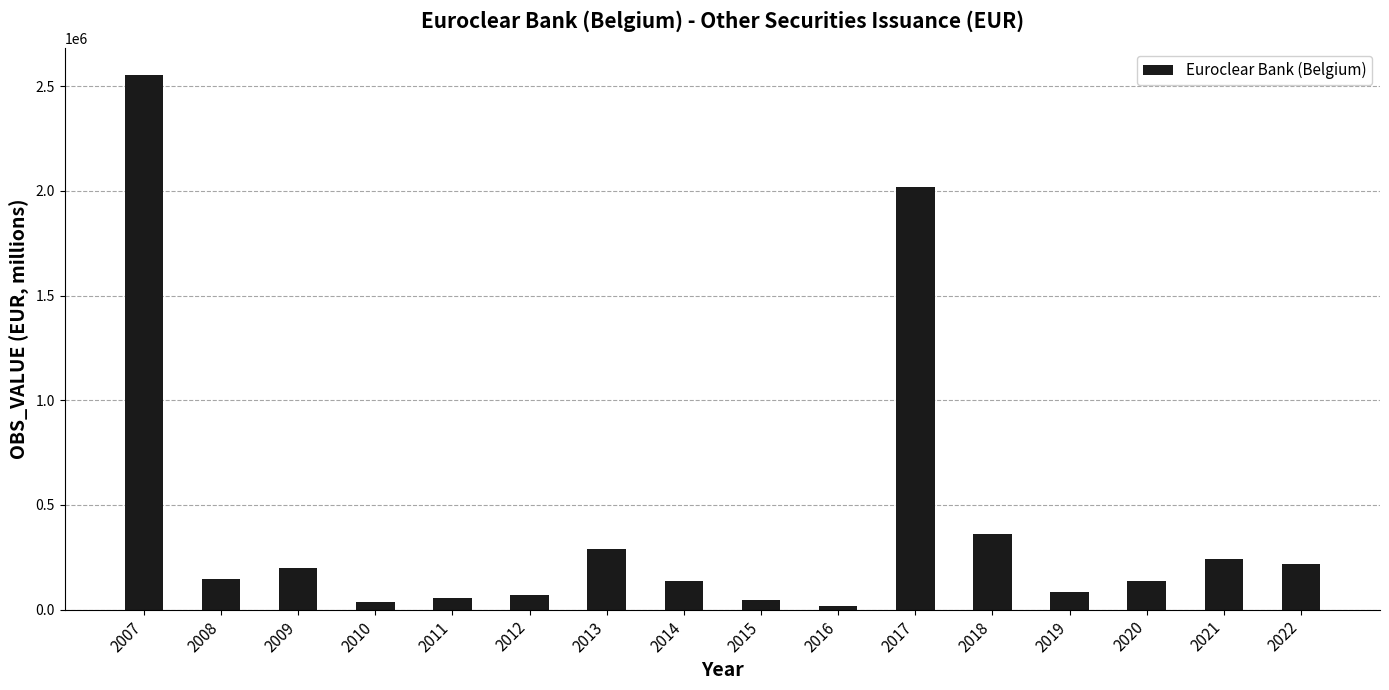

What is the difference between the maximum and second lowest values?

2518503